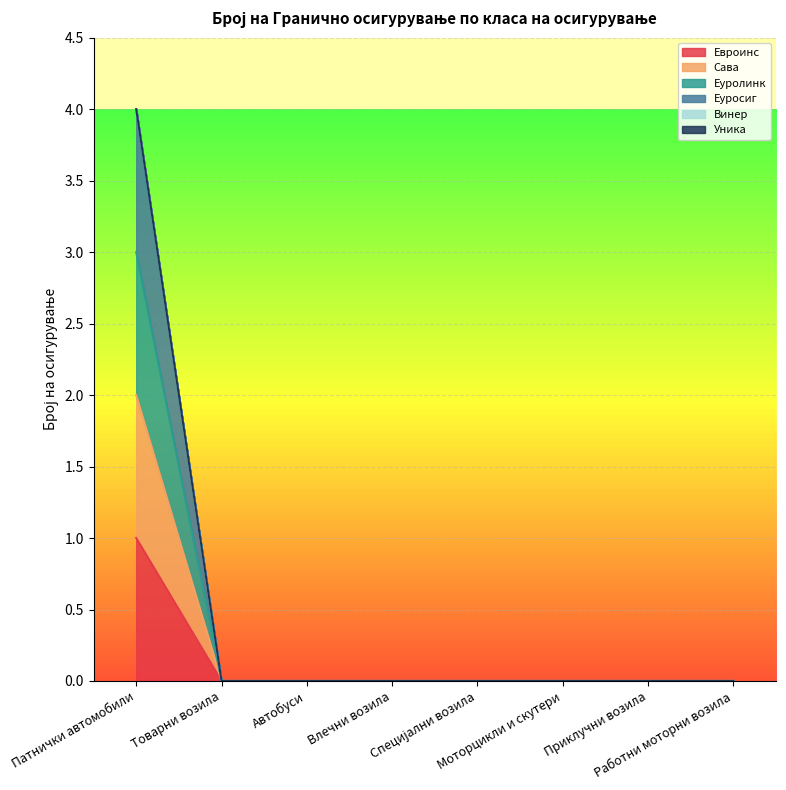

What is the highest value of the Еуросиг series?

4